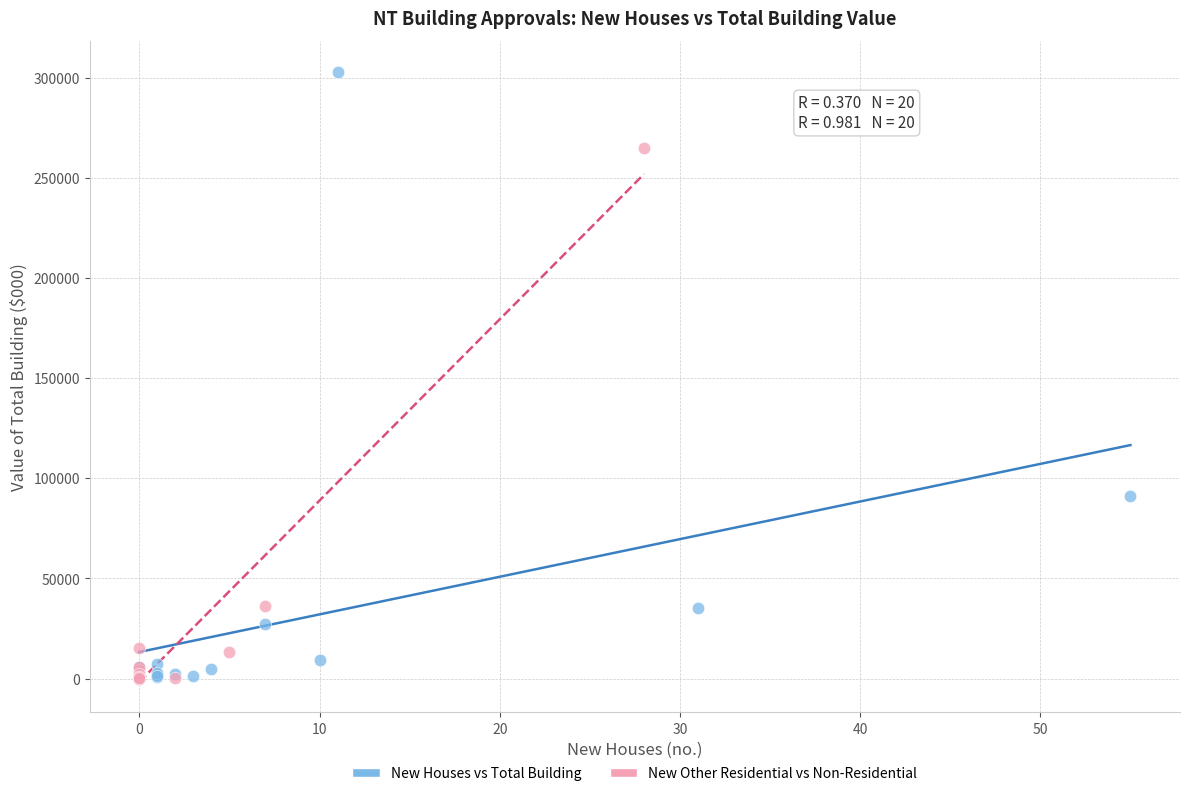

What are all the series names shown in the legend?

New Houses vs Total Building, New Other Residential vs Non-Residential